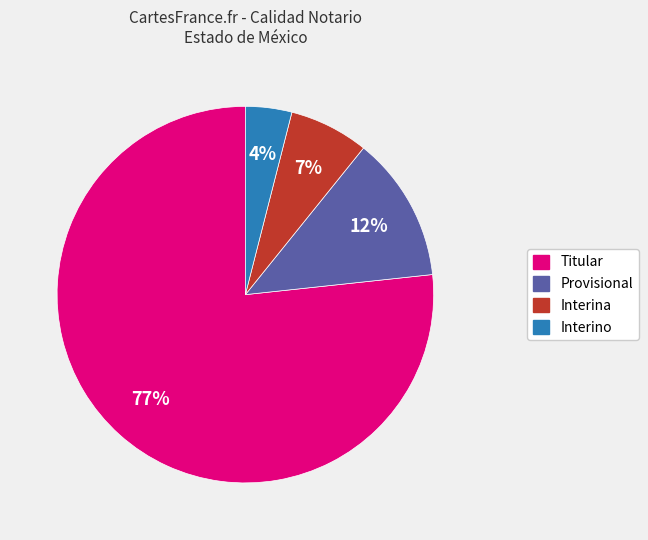

Combined, do Titular and Interino account for over 50%?

Yes